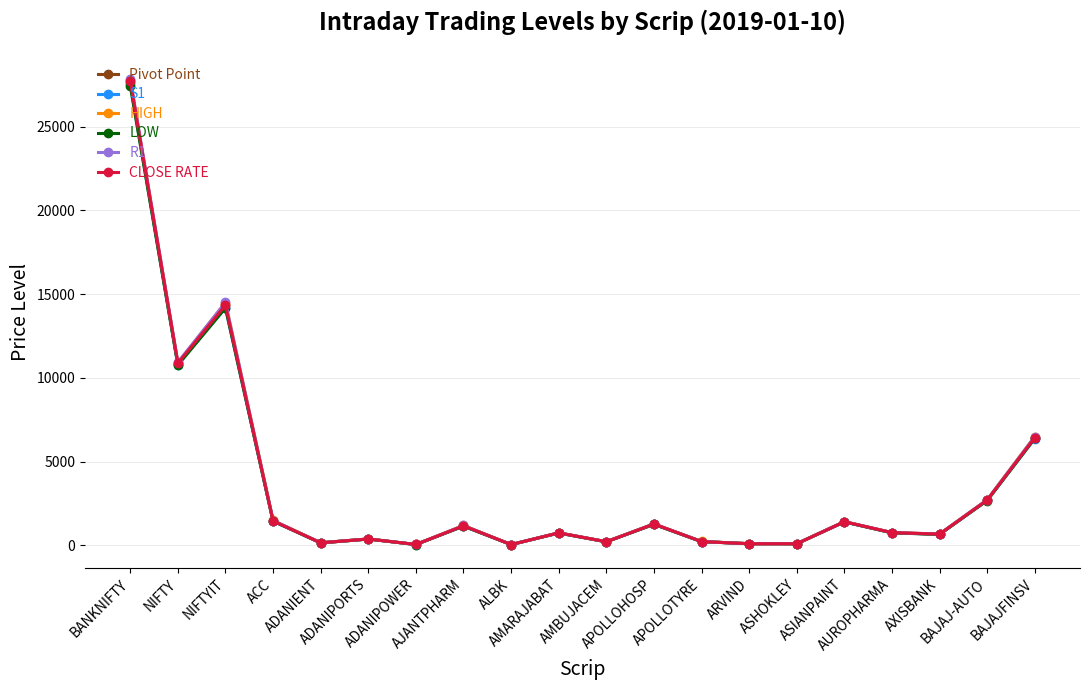

Between which two adjacent categories do HIGH and R1 first intersect?

NIFTYIT and ACC